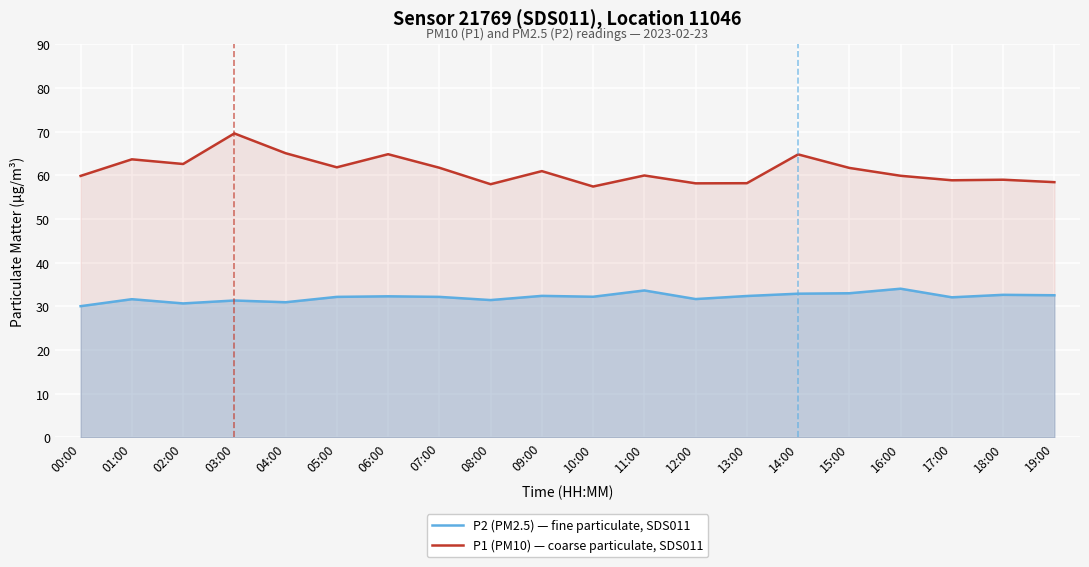

Rank the series by their average value, from highest to lowest.

P1 (PM10) — coarse particulate, SDS011, P2 (PM2.5) — fine particulate, SDS011